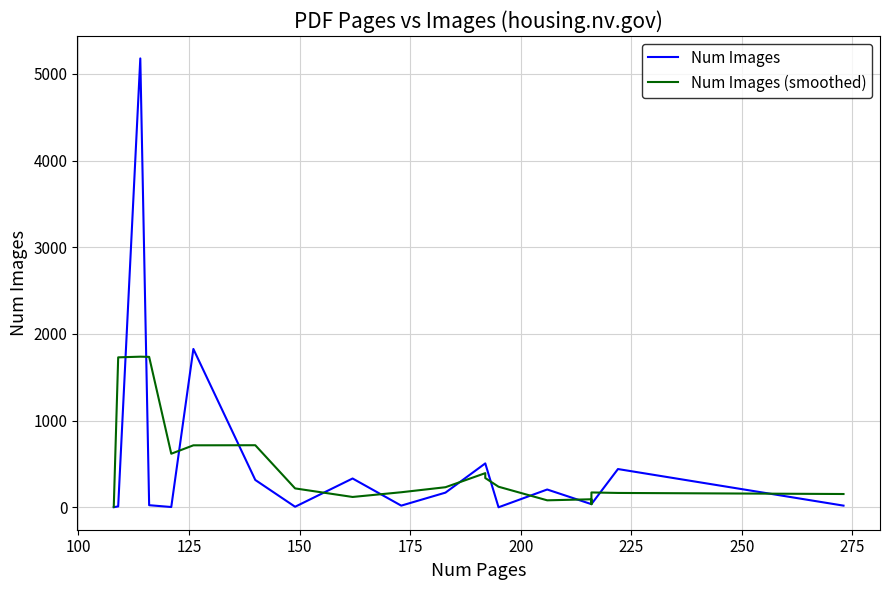

What is the average value of the Num Images series?

484.4